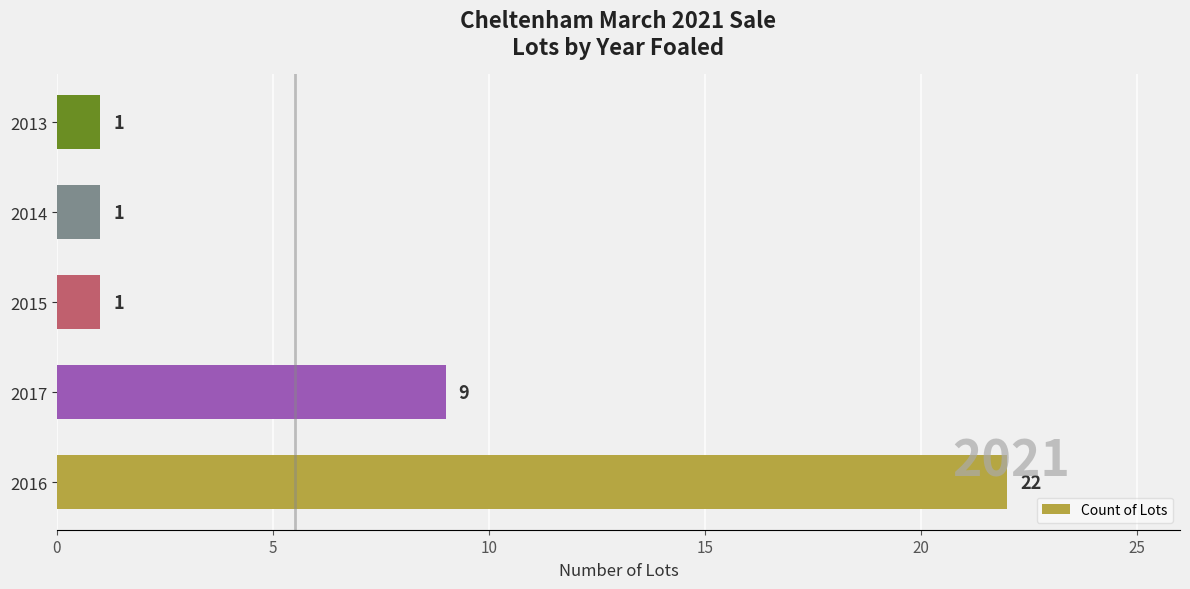

Count the values in the range 1 to 9.

4